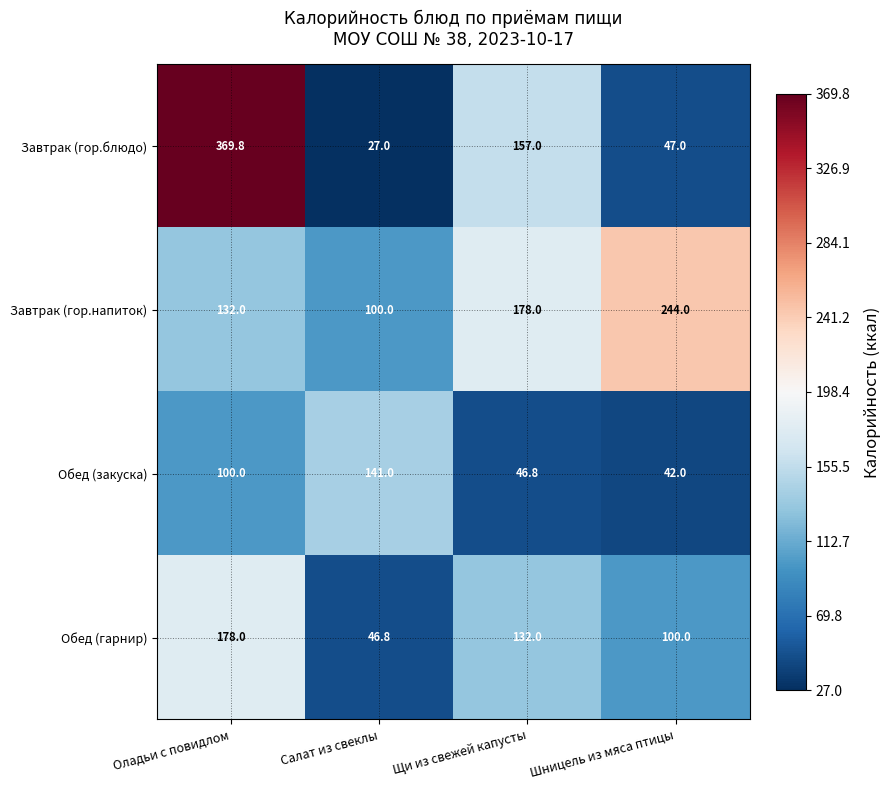

Rank the series by their maximum value, from highest to lowest.

Завтрак (гор.блюдо), Завтрак (гор.напиток), Обед (гарнир), Обед (закуска)